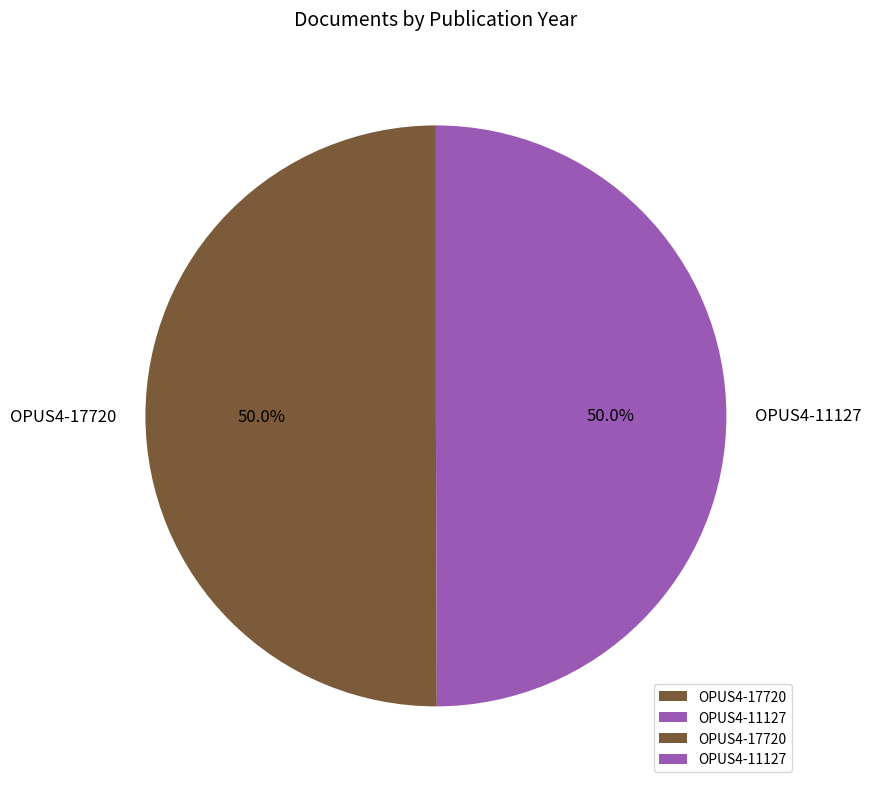

The OPUS4-11127 slice represents 57% of the pie. True or false?

False